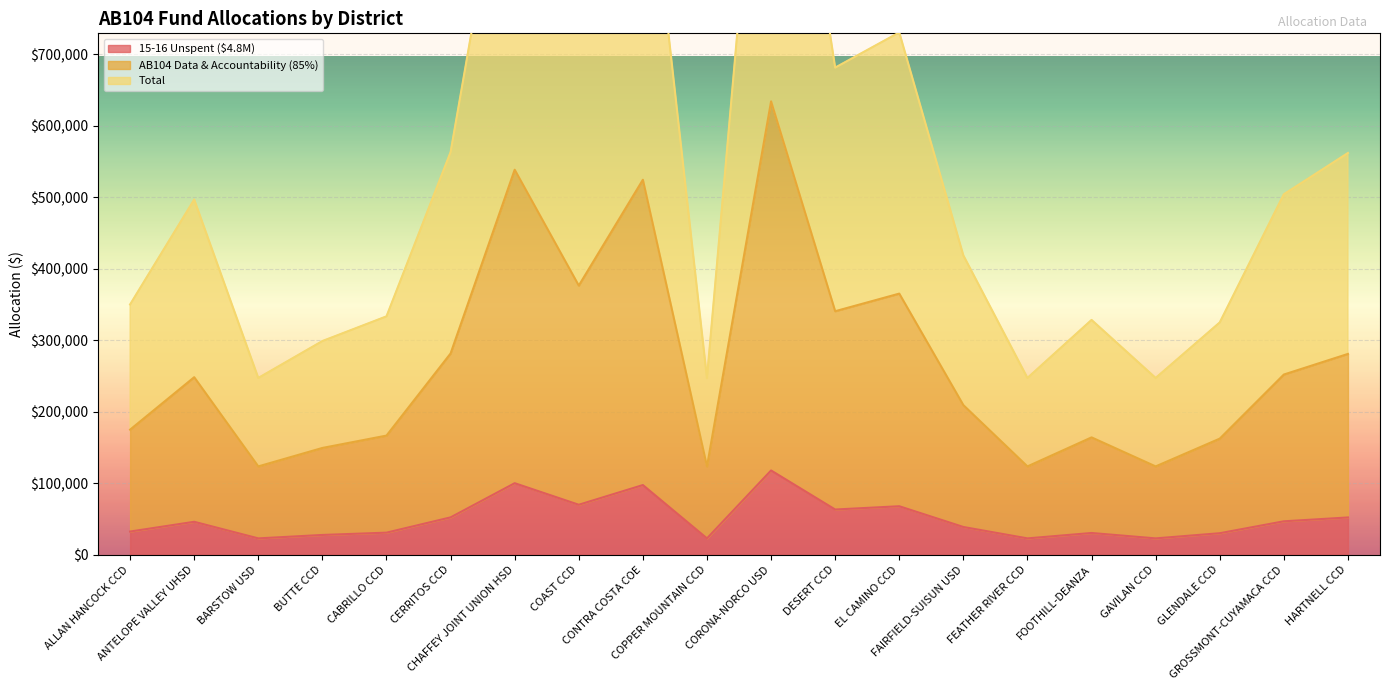

How many distinct data groups are displayed?

3